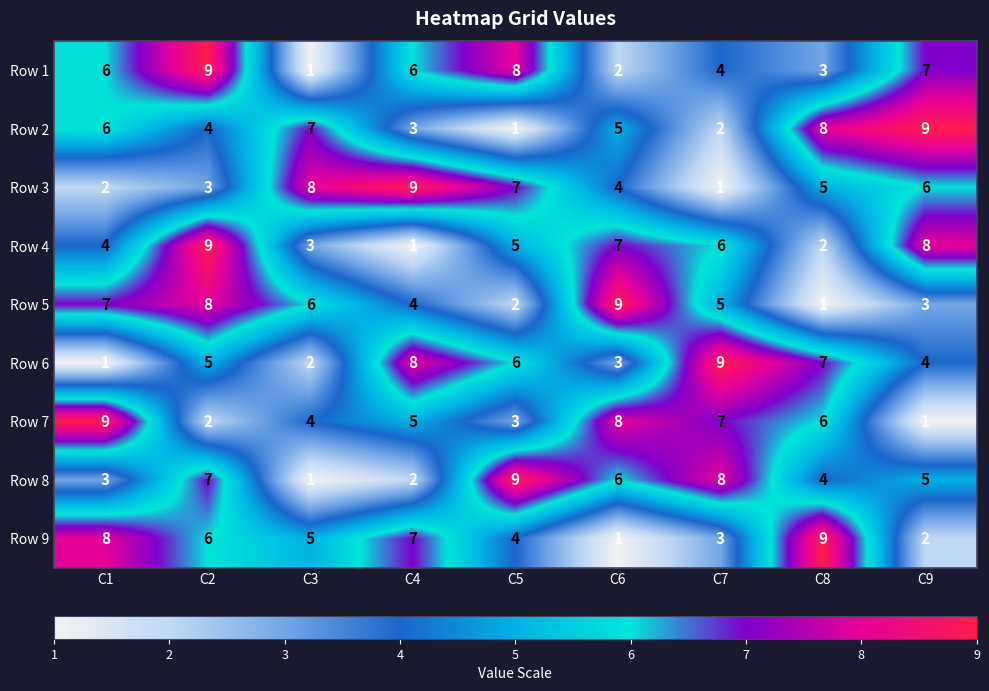

What is the difference between the highest and lowest values at C2?

7